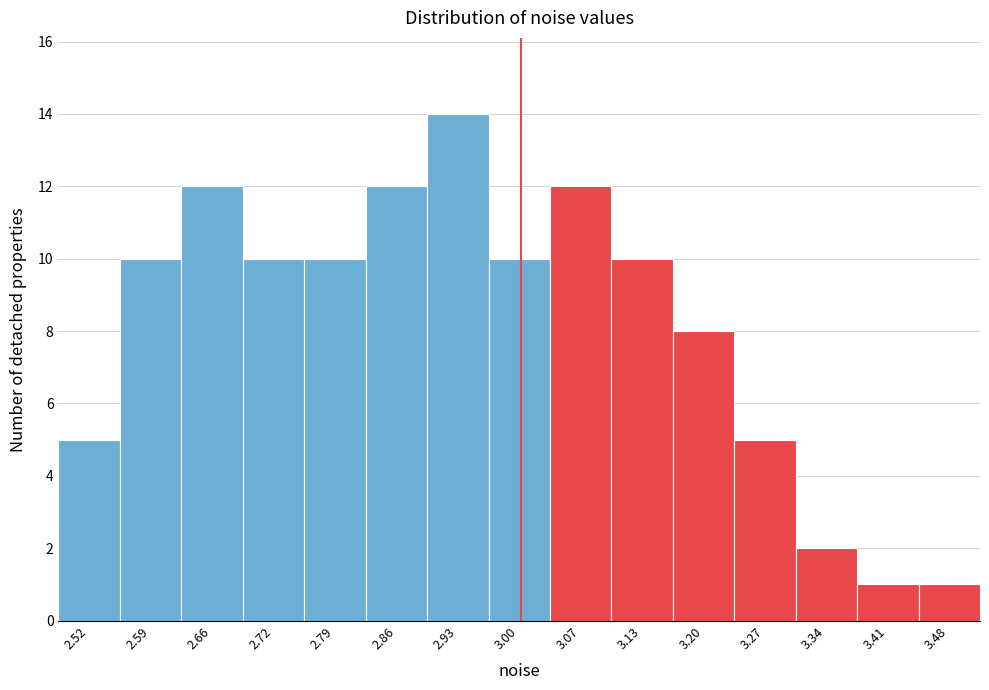

Reading left to right, transcribe this chart: for each bar, give the range it covers on the x-axis and its height. Neither the bar edges nor the heights are printed on the chart, so give them approximately, as read against the axes.

2.48 to 2.55: 5
2.55 to 2.62: 10
2.62 to 2.69: 12
2.69 to 2.76: 10
2.76 to 2.83: 10
2.83 to 2.90: 12
2.90 to 2.96: 14
2.96 to 3.03: 10
3.03 to 3.10: 12
3.10 to 3.17: 10
3.17 to 3.24: 8
3.24 to 3.31: 5
3.31 to 3.37: 2
3.37 to 3.44: 1
3.44 to 3.51: 1